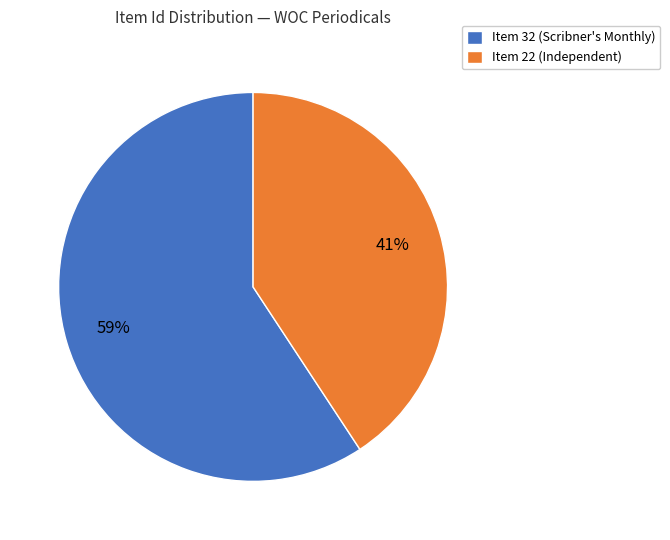

Count the number of slices in the pie.

2